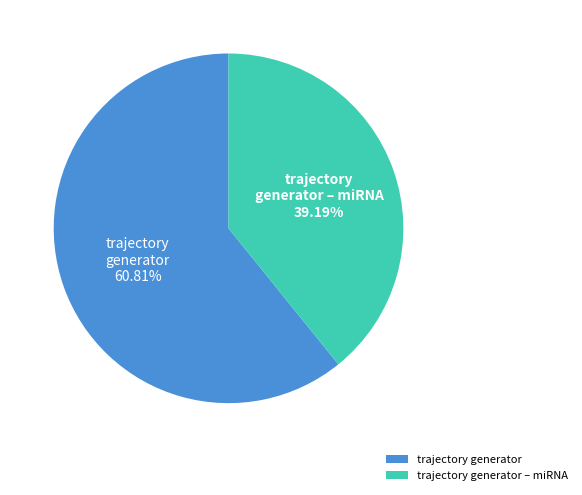

To the nearest percent, what is the average slice percentage?

50%